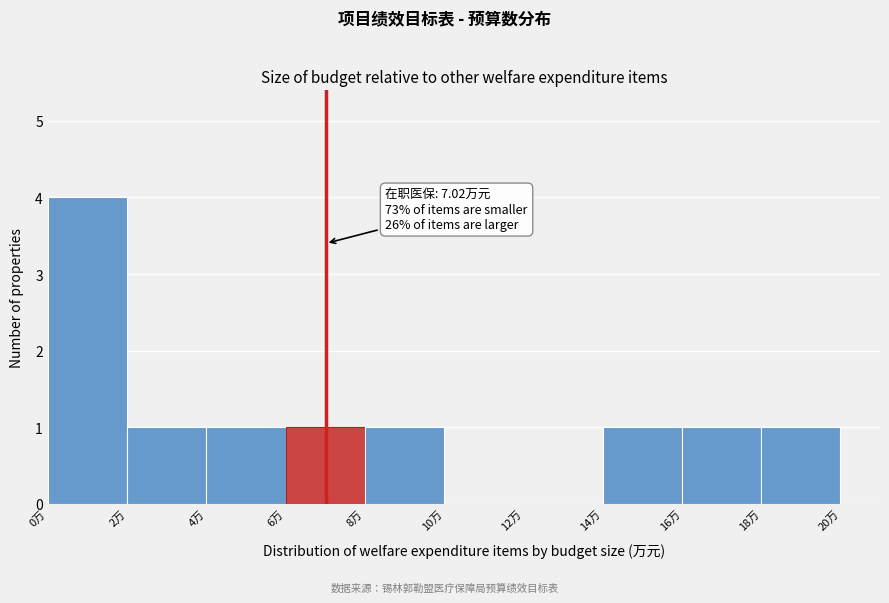

Which range on the x-axis has the tallest bar?

0 to 2